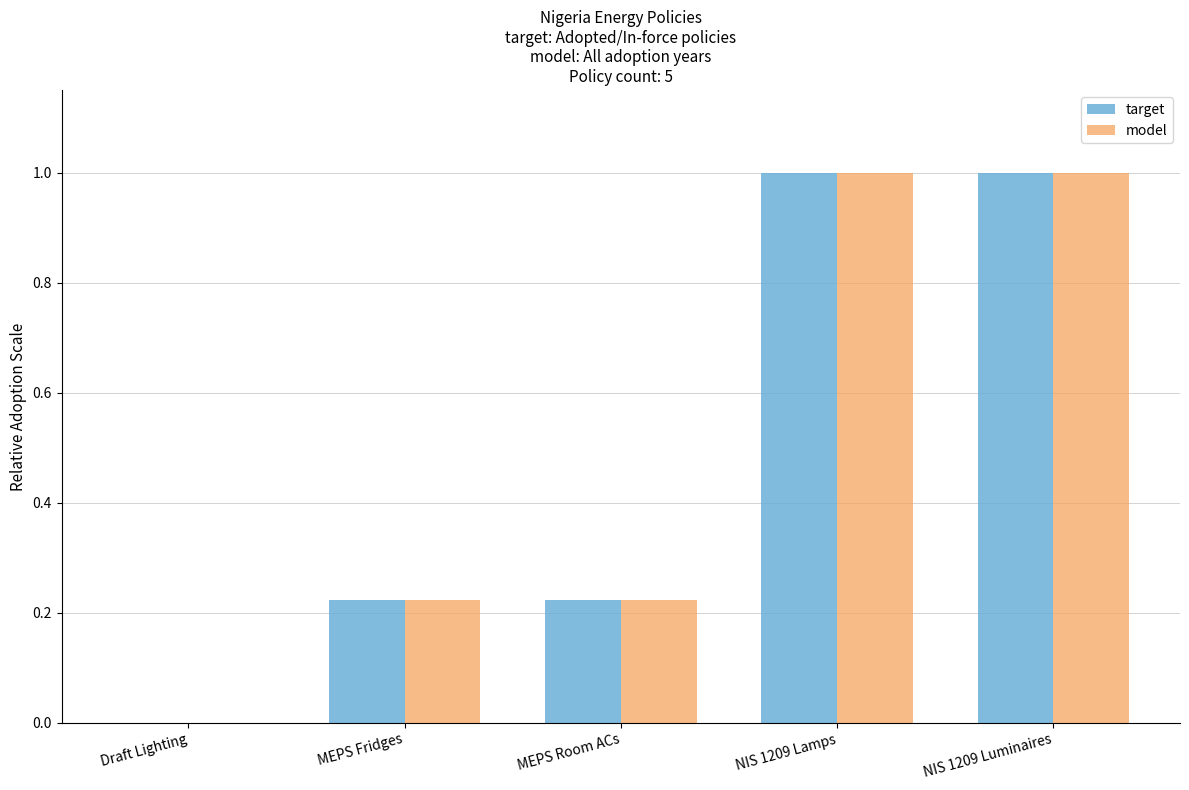

Is it true that target equals 0.1 at MEPS Fridges?

False